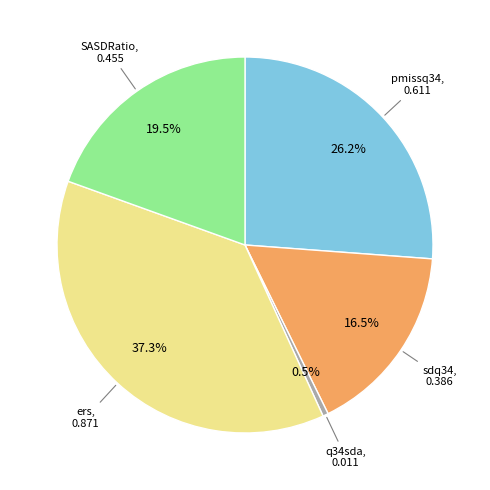

Does any single category account for the majority?

No